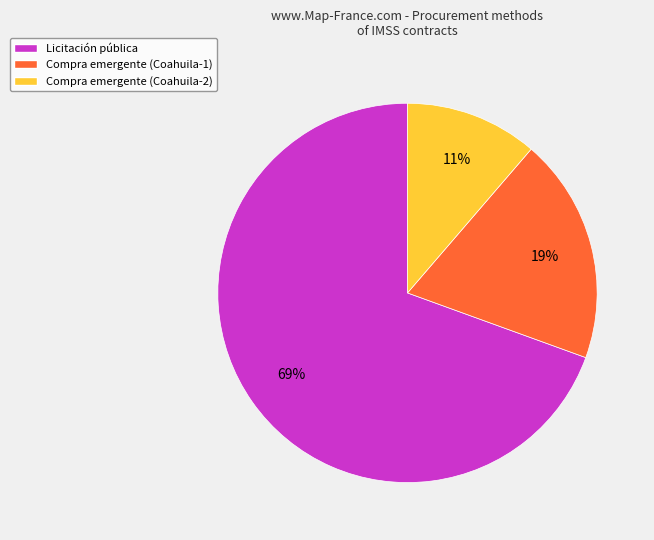

Is the sum of Compra emergente (Coahuila-1) and Compra emergente (Coahuila-2) greater than half?

No